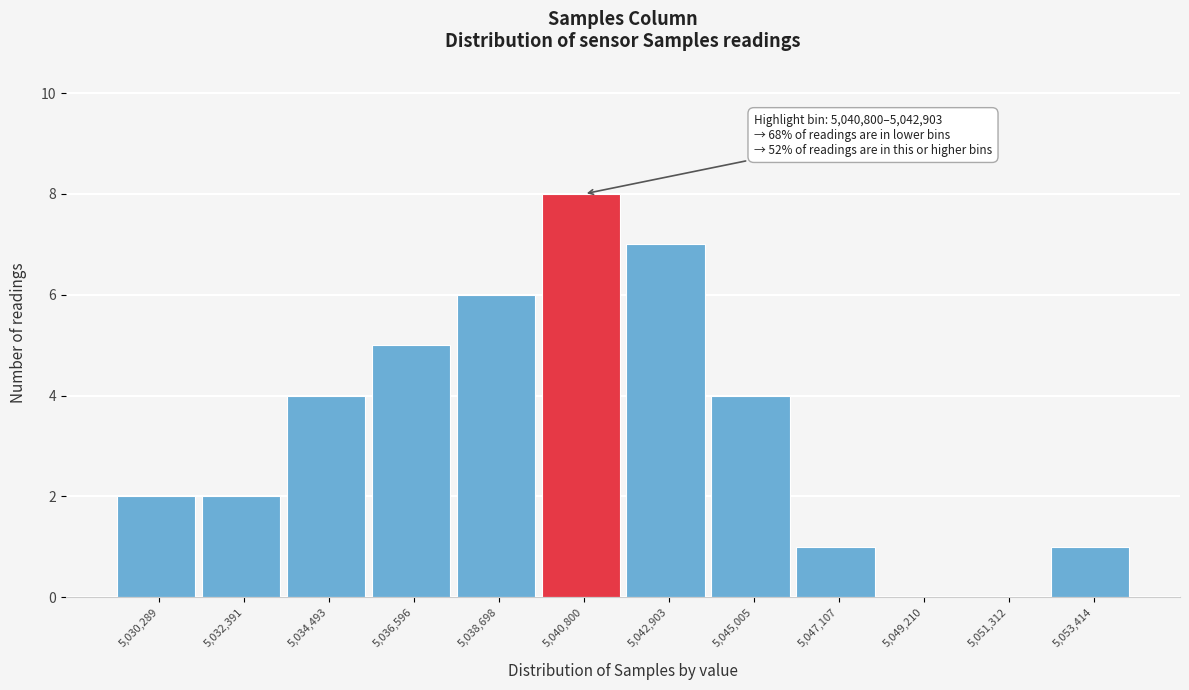

Reading left to right, transcribe all the data shown in this chart.

5,030,289=2	5,032,391=2	5,034,493=4	5,036,596=5	5,038,698=6	5,040,800=8	5,042,903=7	5,045,005=4	5,047,107=1	5,049,210=0	5,051,312=0	5,053,414=1